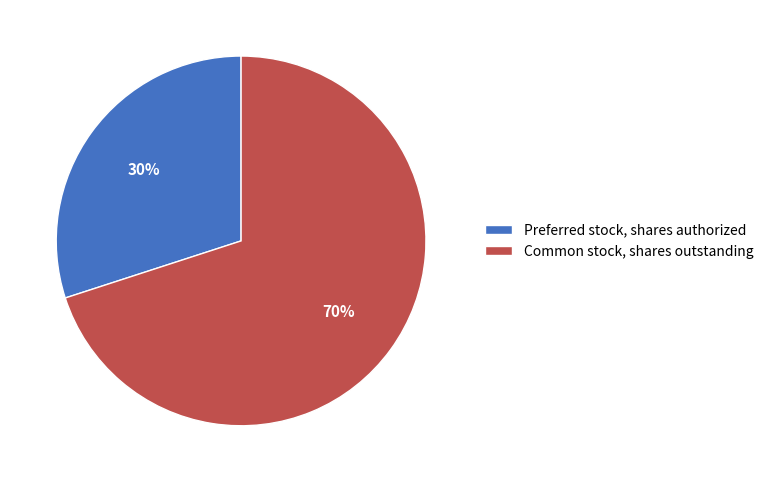

To the nearest percent, what portion does Preferred stock, shares authorized represent?

30%